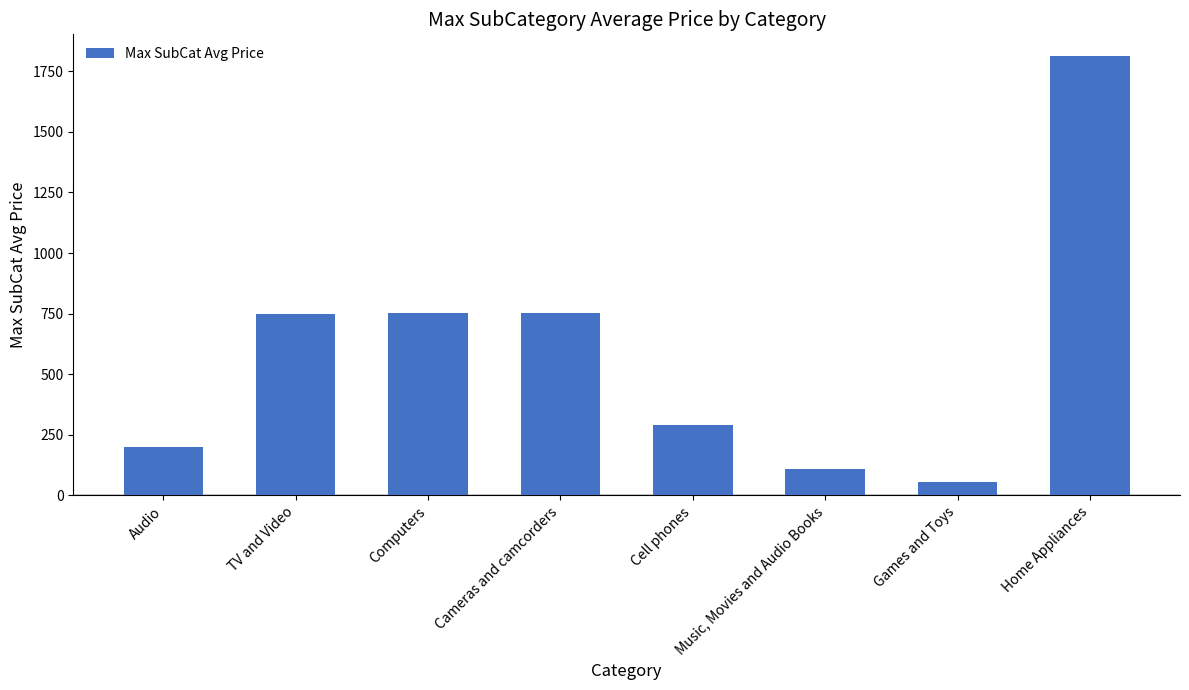

The value at Cameras and camcorders is 1285.6. True or false?

False